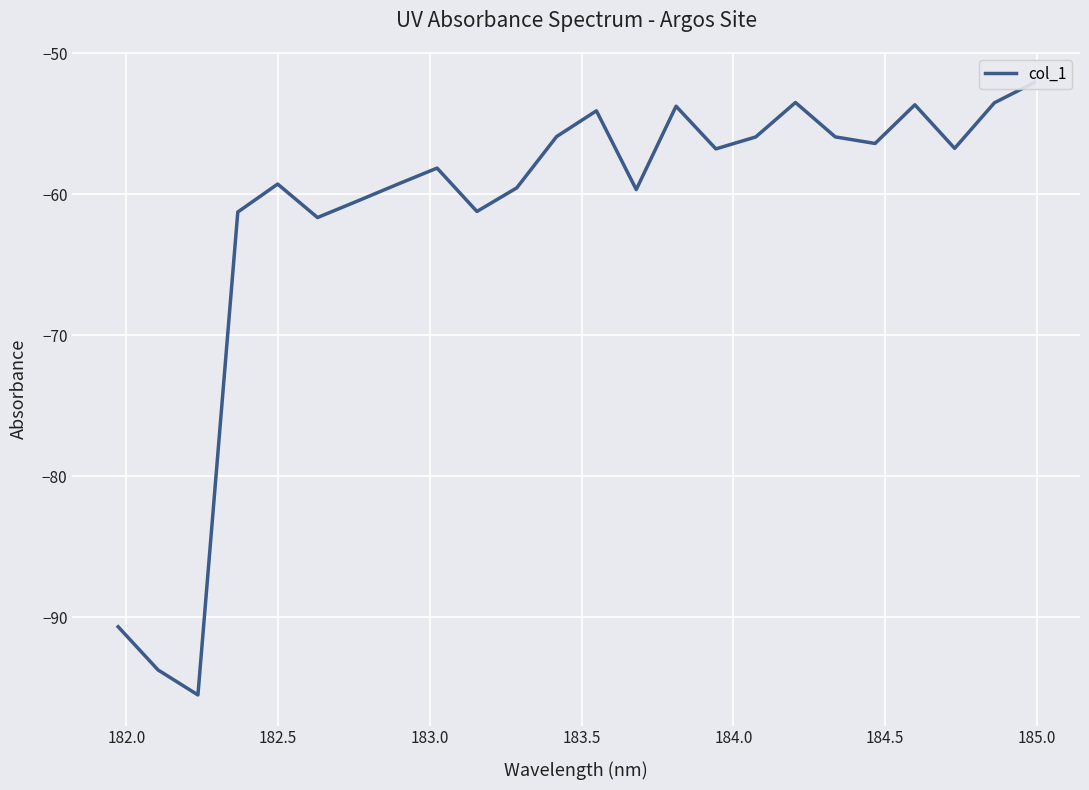

What is the average value?

-61.6